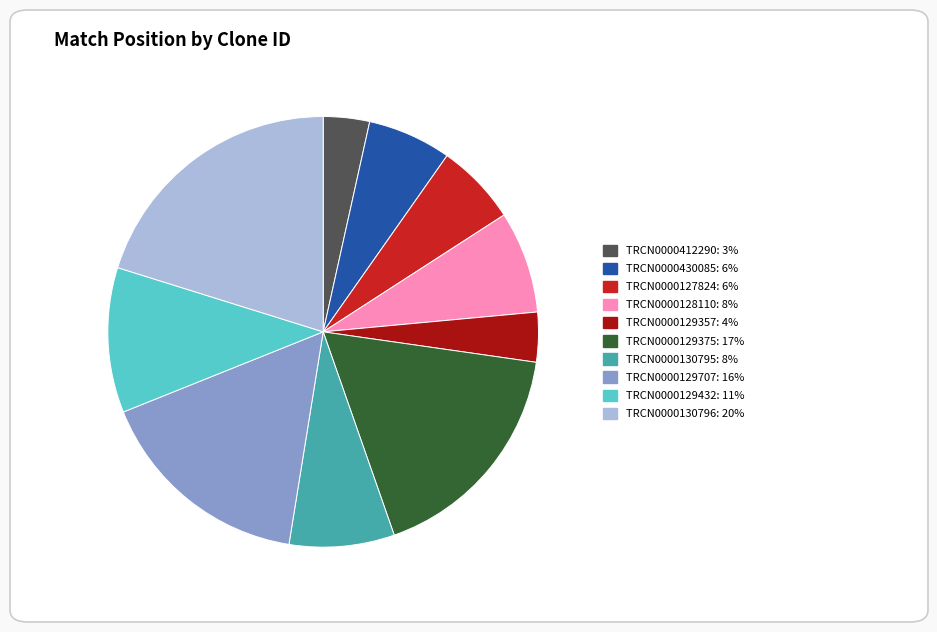

Approximately how many times larger is the value at TRCN0000128110 compared to TRCN0000129375?

0.4